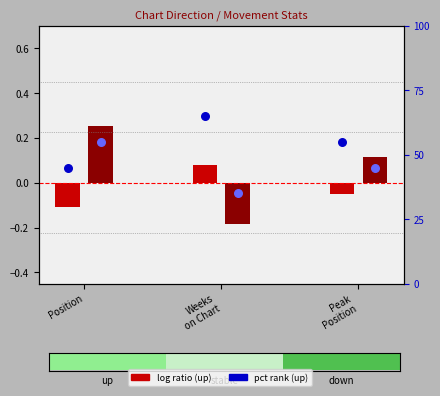

What is the total value across all series at Weeks
on Chart?

99.9